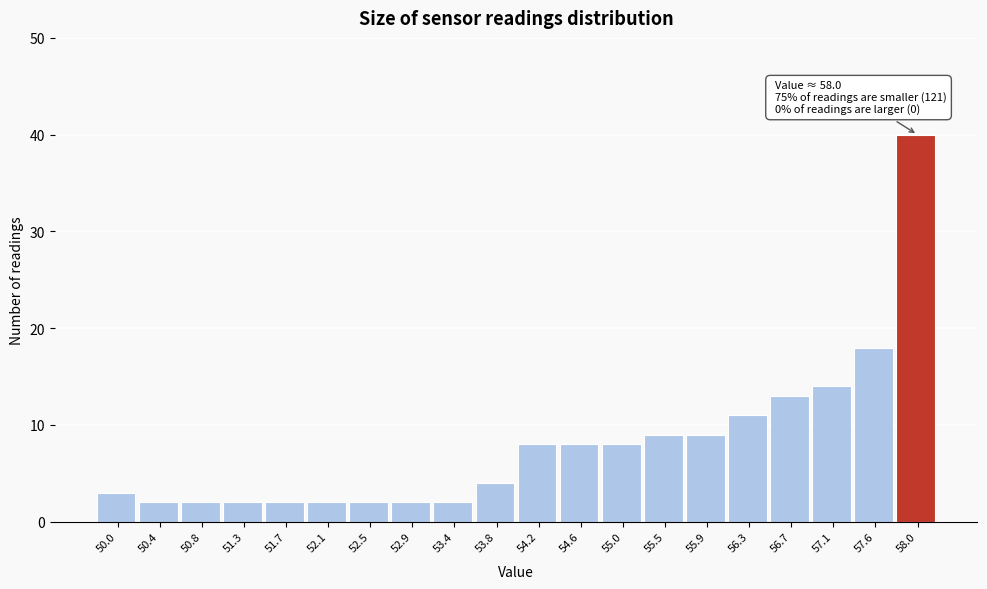

Reading left to right, what are all the values shown in this chart?

50.0=3	50.4=2	50.8=2	51.3=2	51.7=2	52.1=2	52.5=2	52.9=2	53.4=2	53.8=4	54.2=8	54.6=8	55.0=8	55.5=9	55.9=9	56.3=11	56.7=13	57.1=14	57.6=18	58.0=40